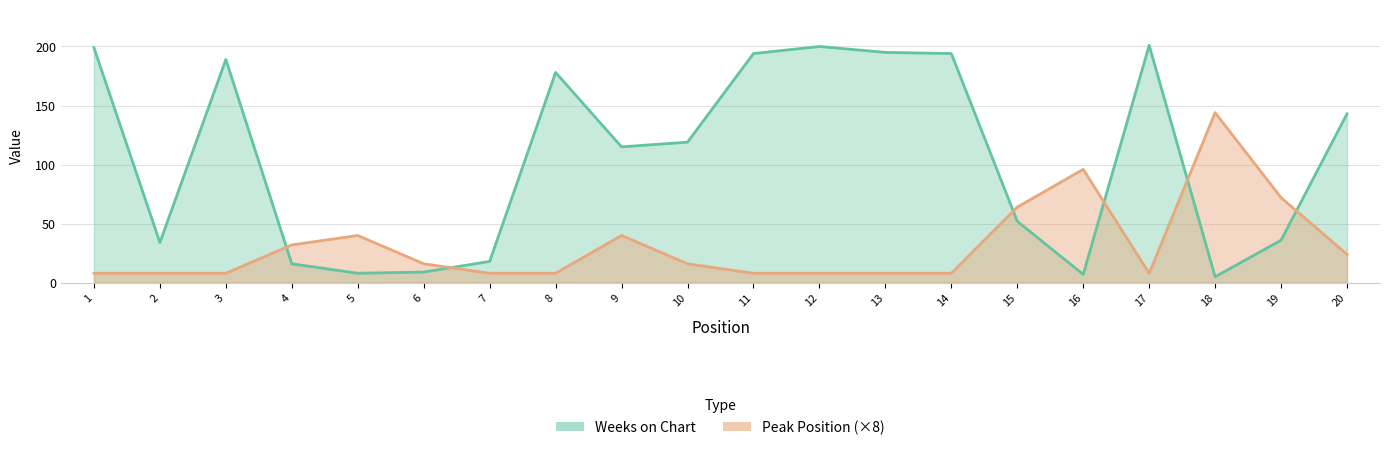

What is the difference between the Peak Position values at 11 and 9?

32